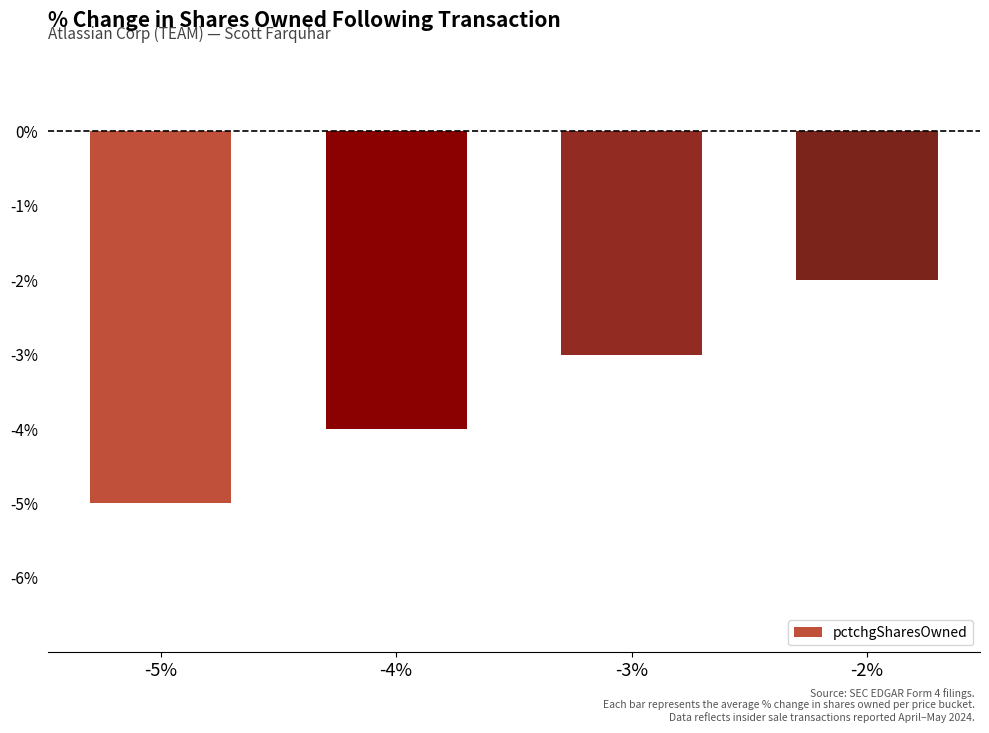

What is the label of the 2nd bar from the right?

-3%